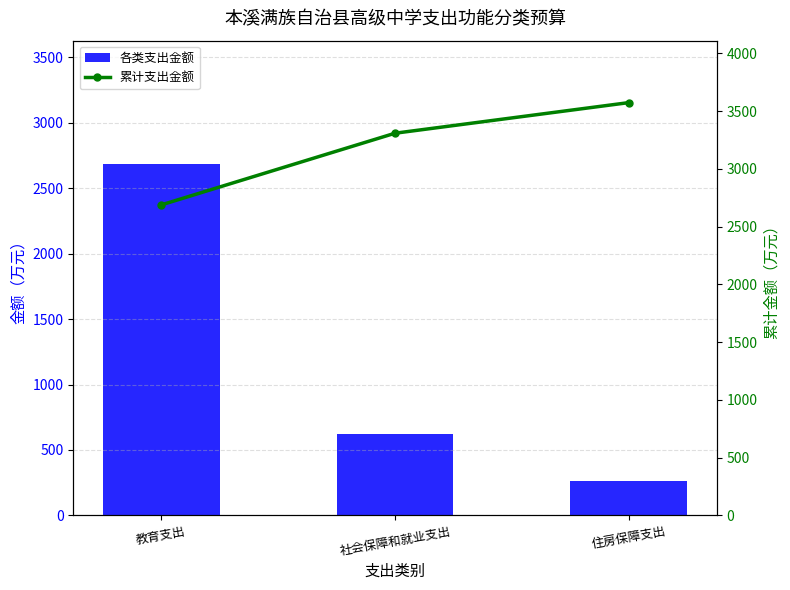

Where does the 各类支出金额 series first go above 621?

教育支出